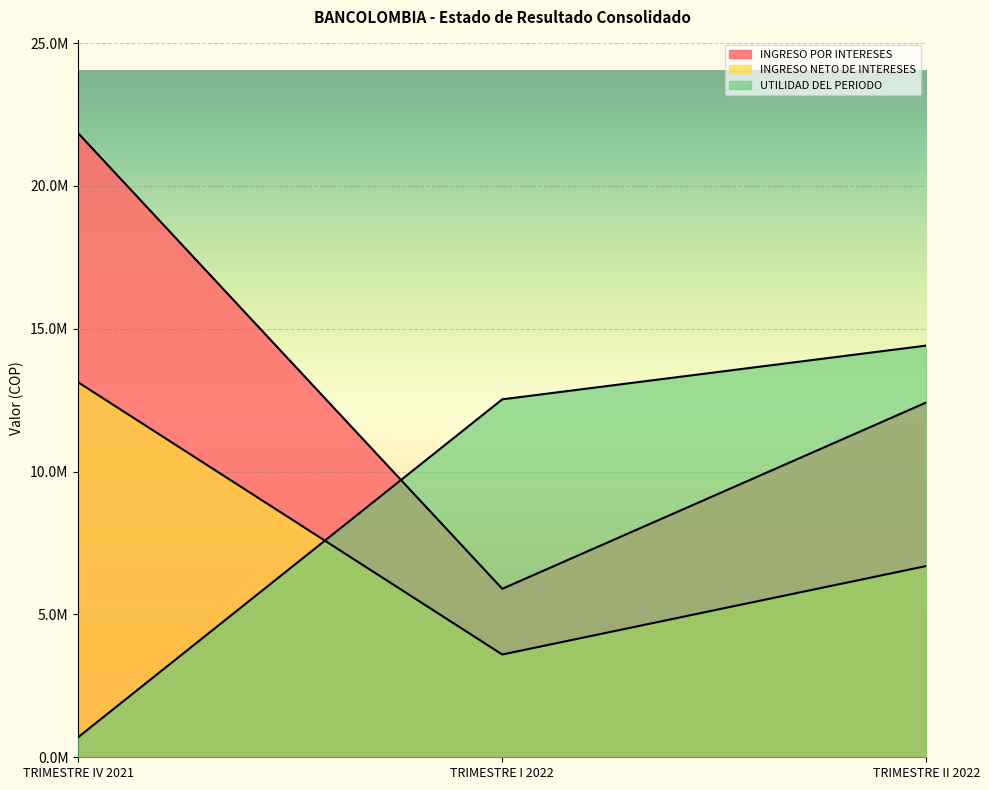

What is the highest value of the INGRESO POR INTERESES series?

21842347.5